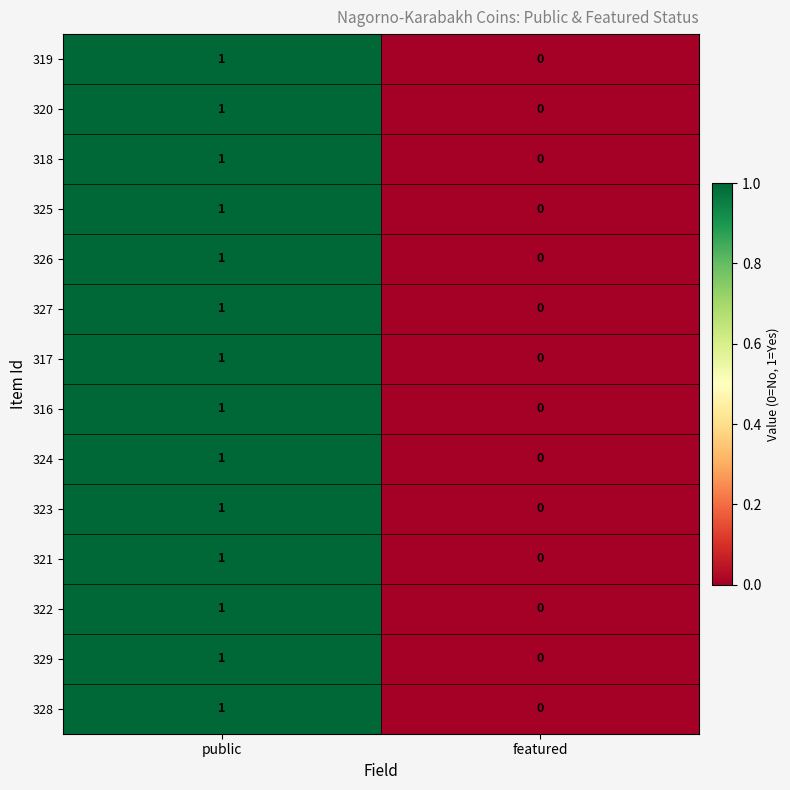

Reading right to left, extract all data points from this chart.

319: 0	1
320: 0	1
318: 0	1
325: 0	1
326: 0	1
327: 0	1
317: 0	1
316: 0	1
324: 0	1
323: 0	1
321: 0	1
322: 0	1
329: 0	1
328: 0	1